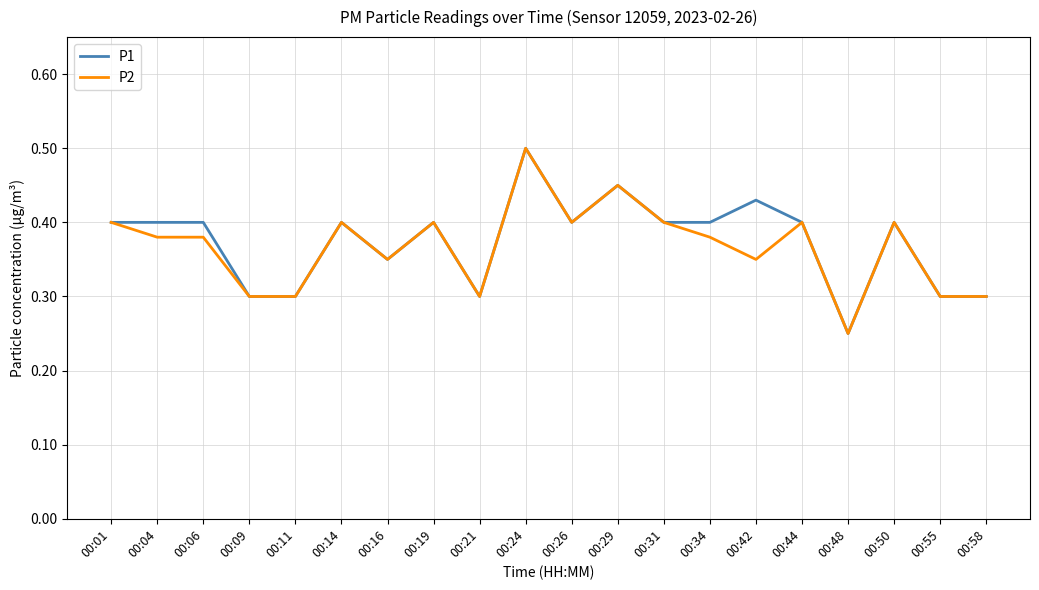

Between 00:04 and 00:58, which series saw the biggest shift?

P1